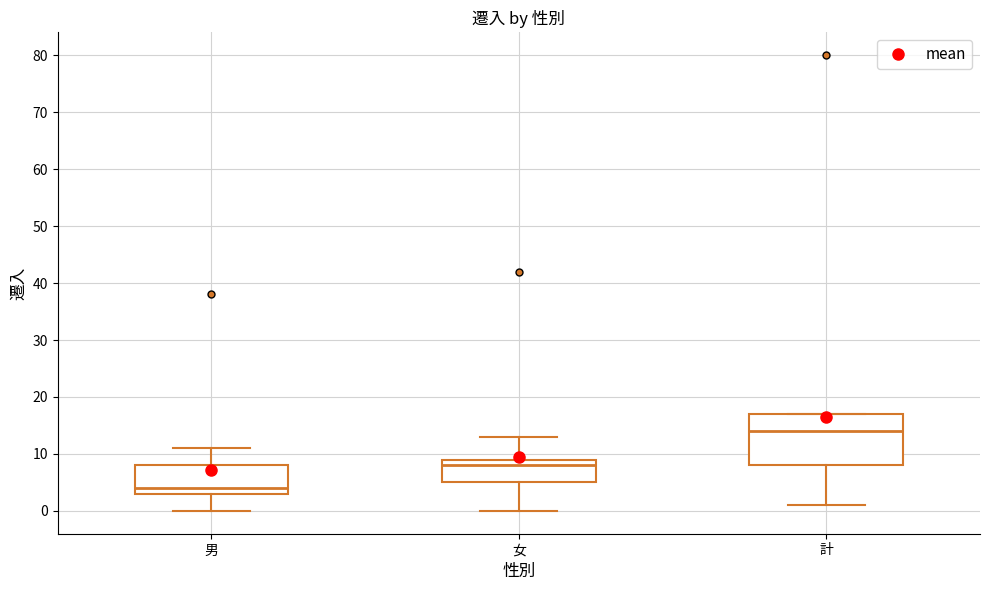

Which box's median line is the highest?

計